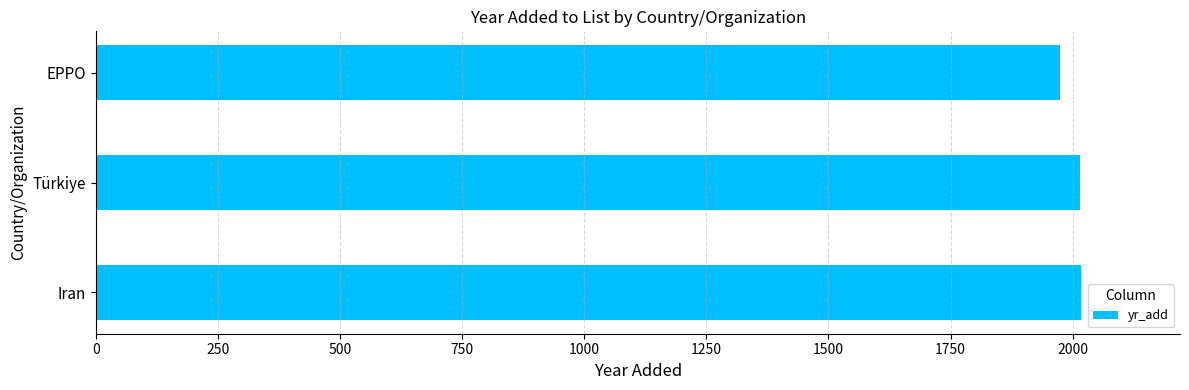

Is it true that the value at Iran is 823?

False